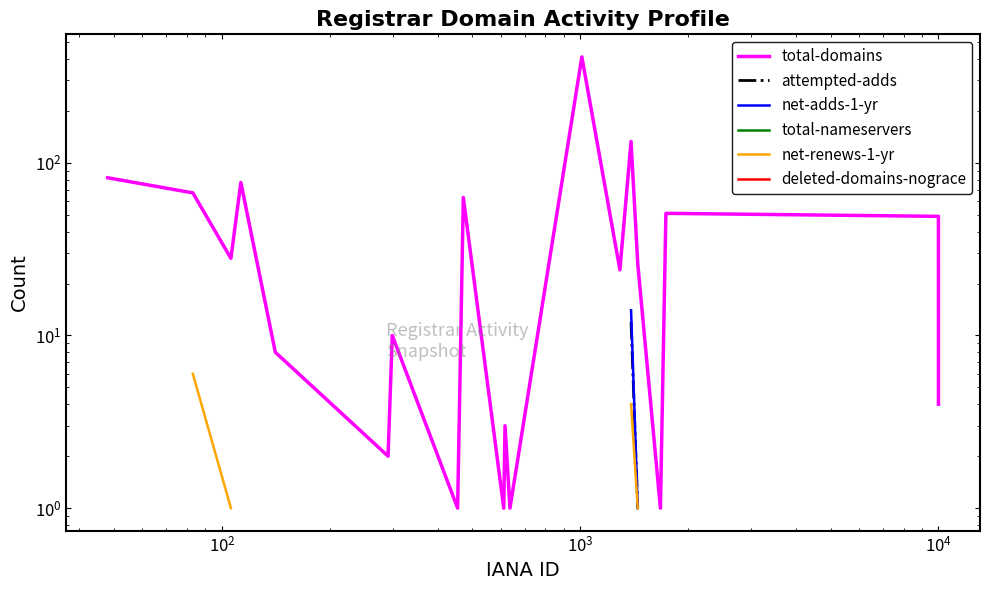

Does the chart display data point markers on the line(s)?

No